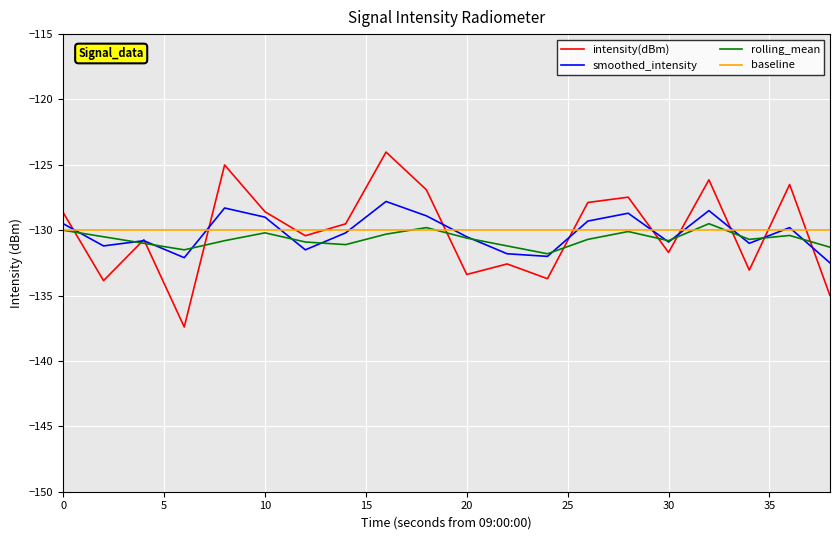

Which series has the widest spread of values?

intensity(dBm)